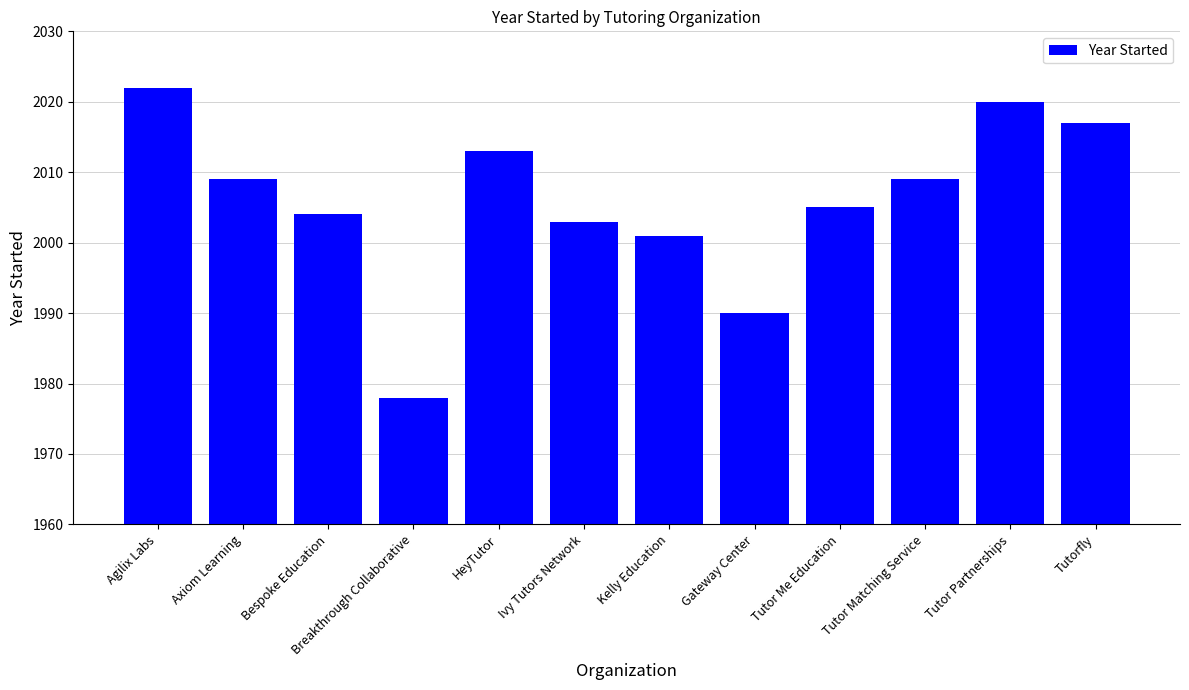

Are the bars horizontal?

No